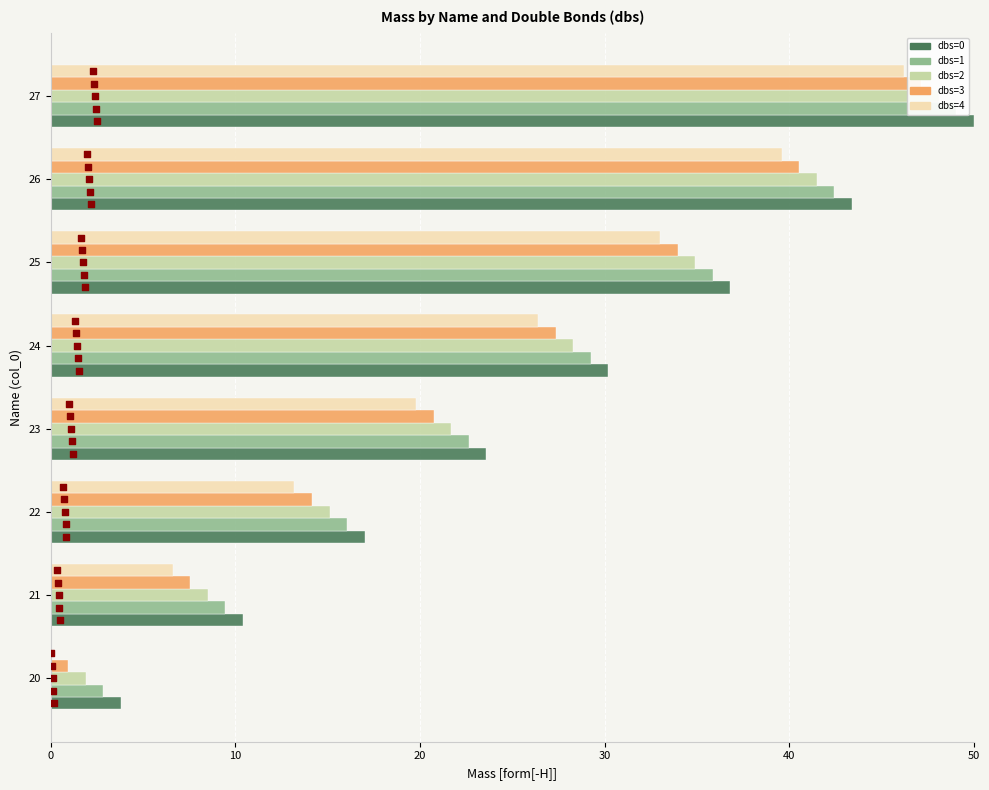

Is the value of dbs=3 at 27 greater than the value of dbs=4 at 26?

Yes